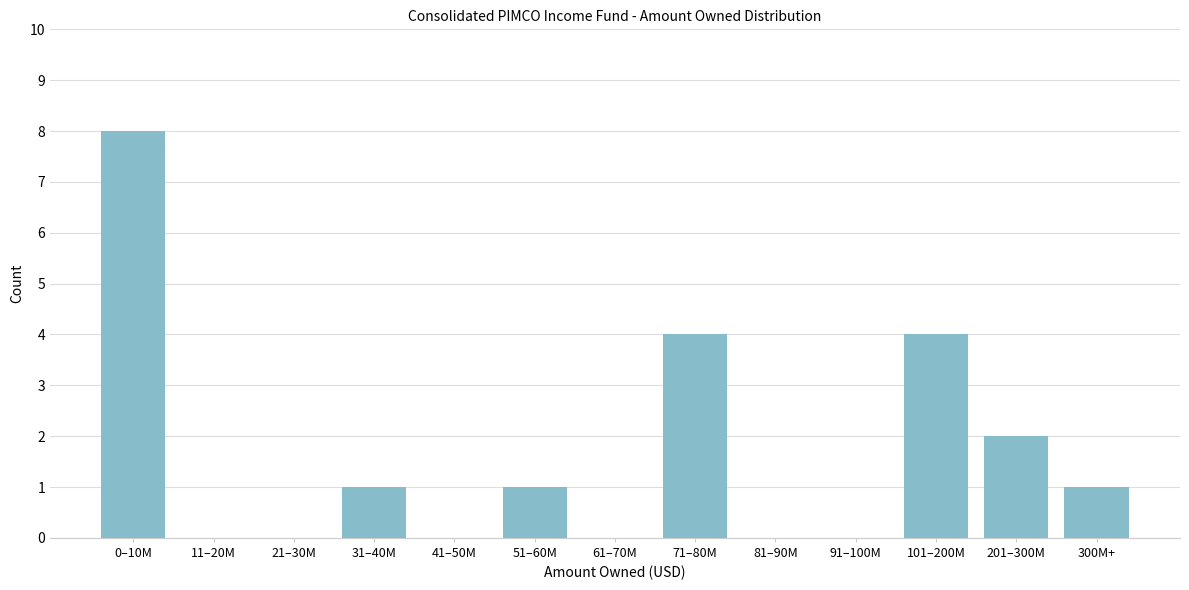

Reading left to right, list all the values displayed in this chart.

0–10M=8	11–20M=0	21–30M=0	31–40M=1	41–50M=0	51–60M=1	61–70M=0	71–80M=4	81–90M=0	91–100M=0	101–200M=4	201–300M=2	300M+=1